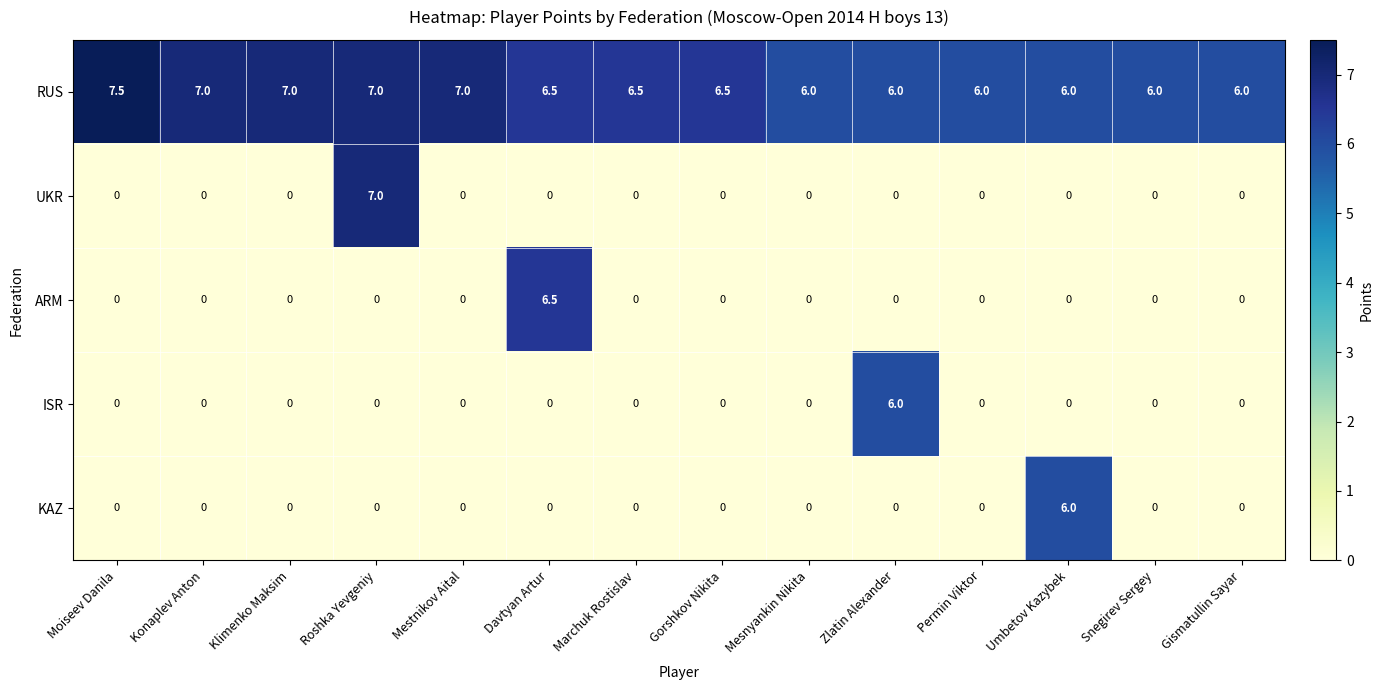

Between Umbetov Kazybek and Snegirev Sergey, which series saw the biggest shift?

KAZ